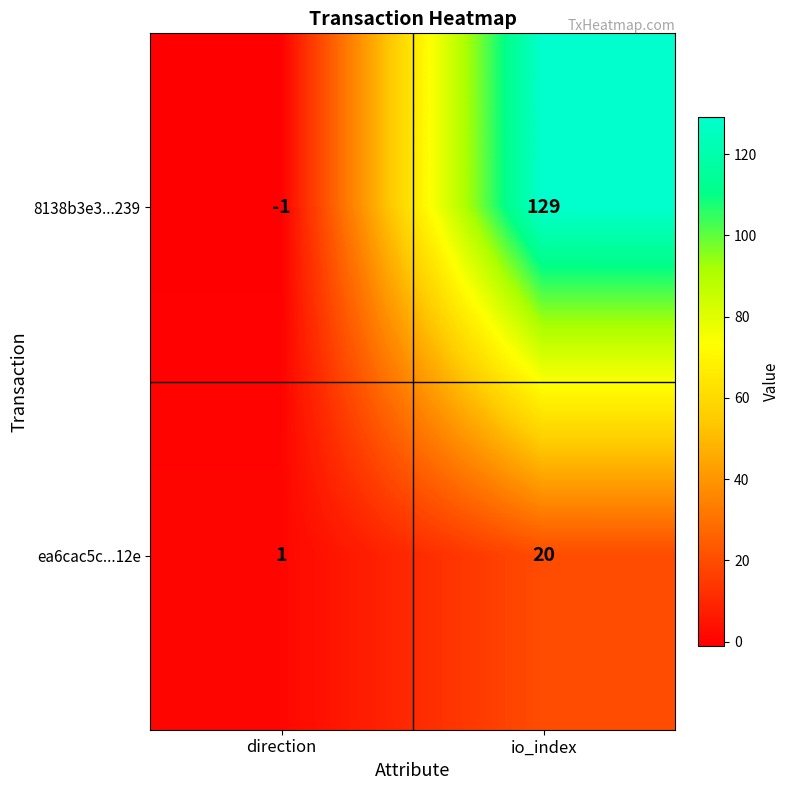

At which category is the sum across all series the highest?

io_index